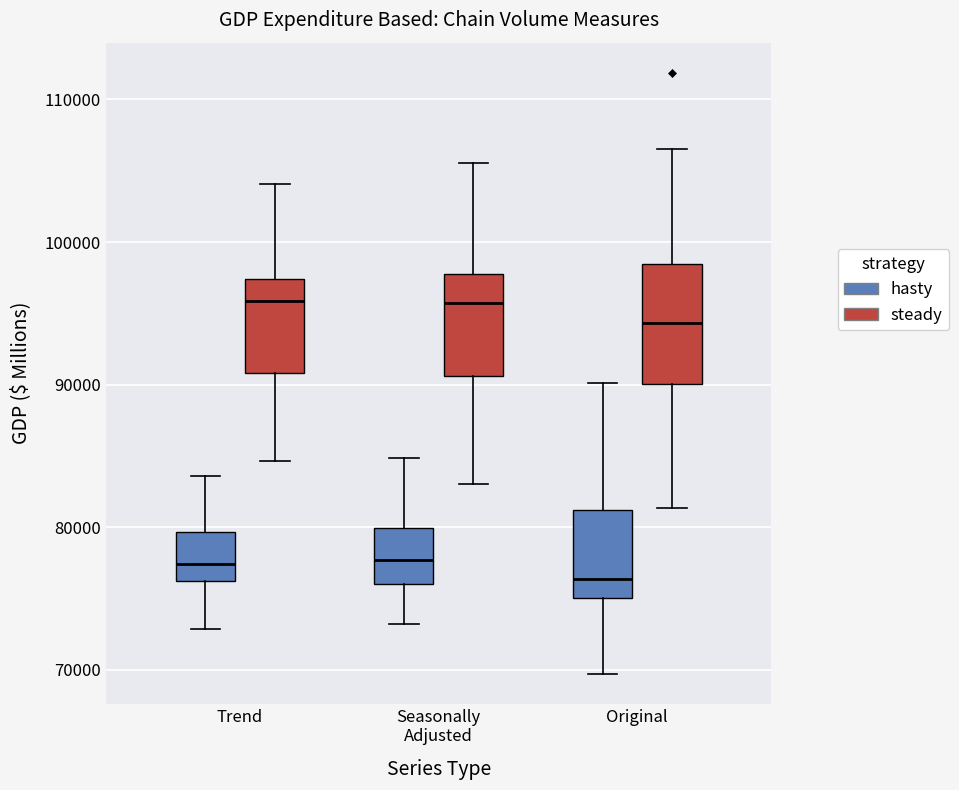

Comparing the boxes themselves (not the whiskers), which one is the tallest?

Original (steady)